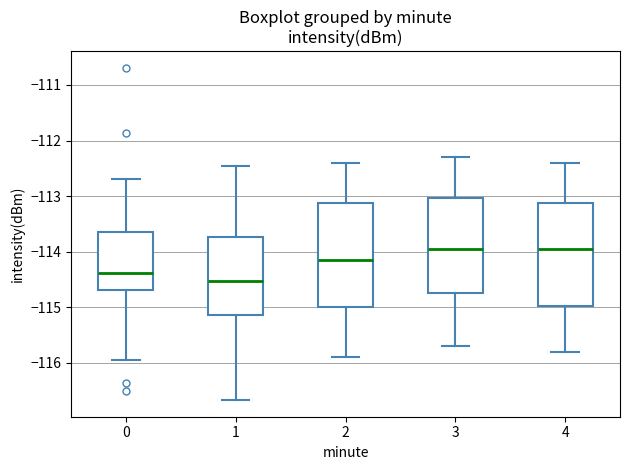

Reading left to right, read every box against the y-axis: the position of its median line, the range the box covers, and the ends of its whiskers. The values are not printed on the chart, so give them approximately, as read against the axis.

0: median -114.4, box -114.7 to -113.6, whiskers -115.9 to -112.7
1: median -114.5, box -115.1 to -113.7, whiskers -116.7 to -112.5
2: median -114.1, box -115.0 to -113.1, whiskers -115.9 to -112.4
3: median -113.9, box -114.7 to -113.0, whiskers -115.7 to -112.3
4: median -113.9, box -115.0 to -113.1, whiskers -115.8 to -112.4